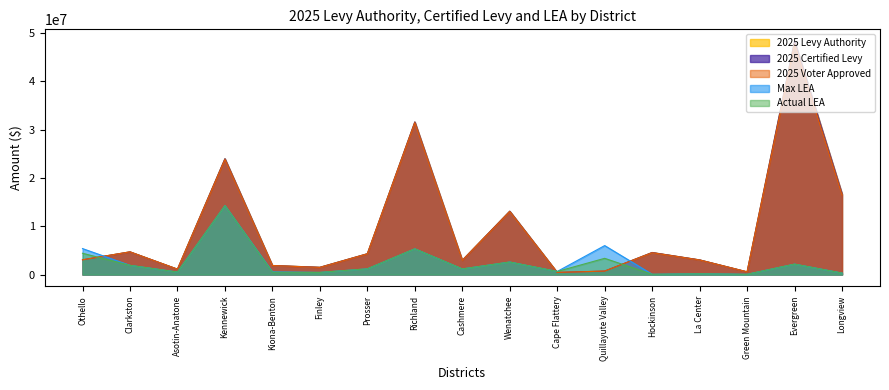

Which series ends up on top after the final intersection of 2025 Certified Levy and Max LEA?

2025 Certified Levy